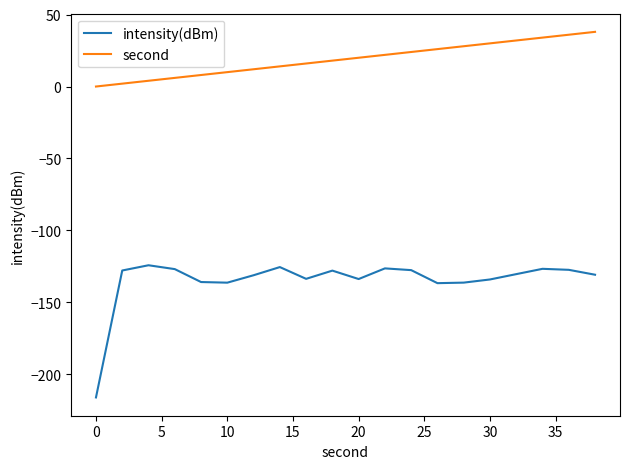

Which series has the largest range (max minus min)?

intensity(dBm)